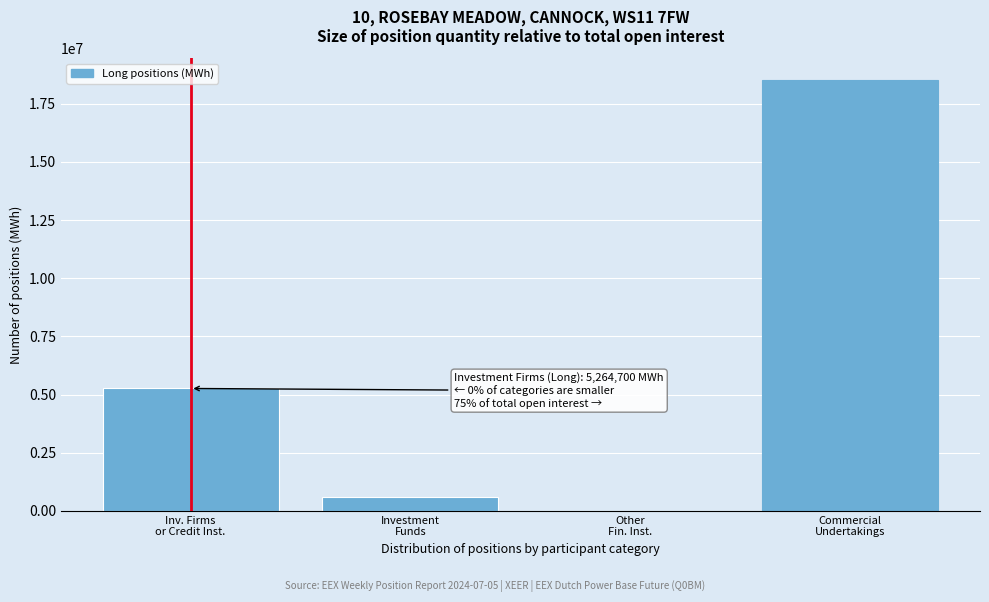

What is the maximum value shown in the chart?

18527771